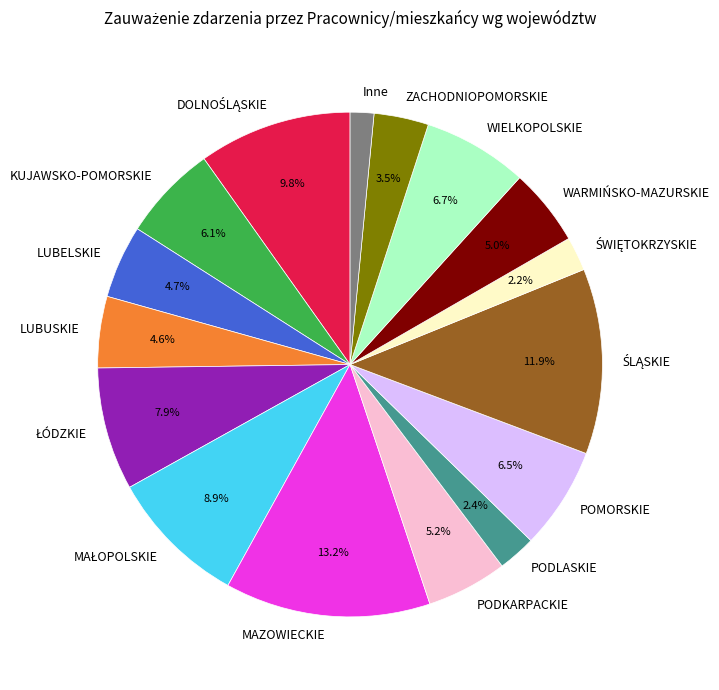

What portion of the pie excludes KUJAWSKO-POMORSKIE?

93.9%